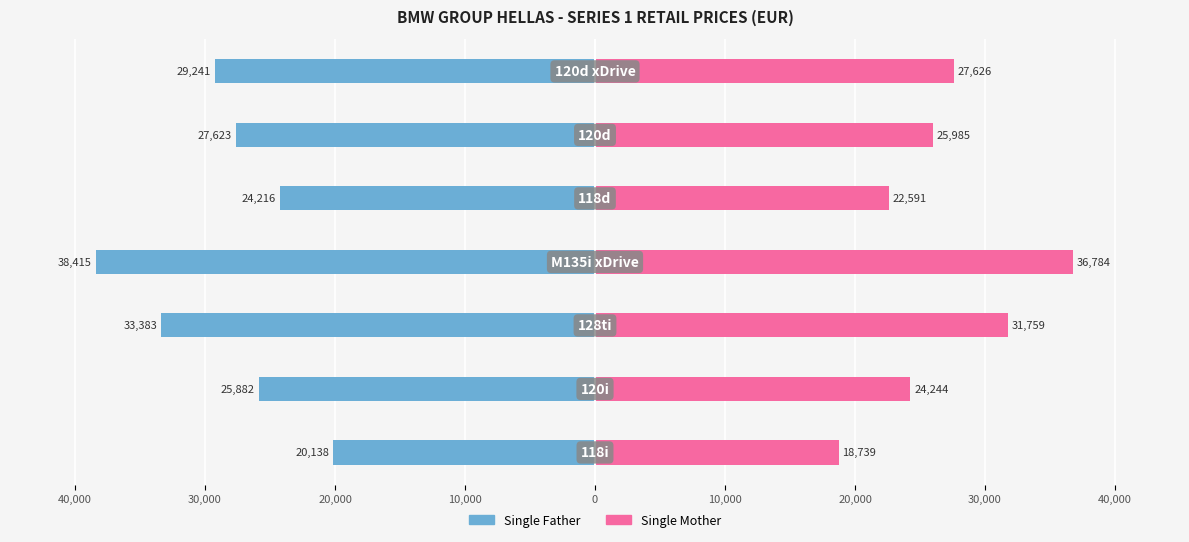

Reading left to right, transcribe all the data shown in this chart.

Single Father: -20137.5	-25882.1	-33383.5	-38415.3	-24216.2	-27622.9	-29241.0
Single Mother: 18739.4	24244.0	31759.2	36783.8	22591.4	25984.6	27625.7